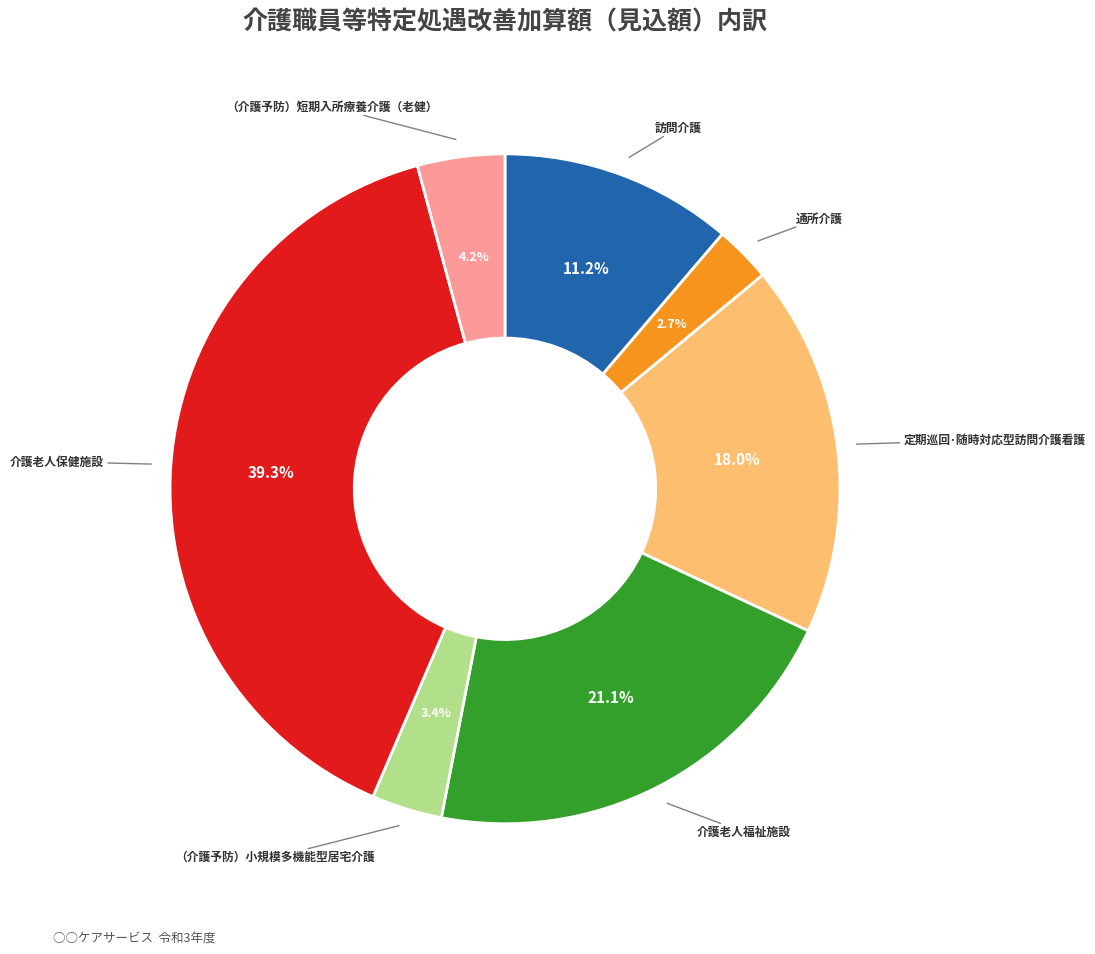

Is there any slice that represents more than half of the pie?

No